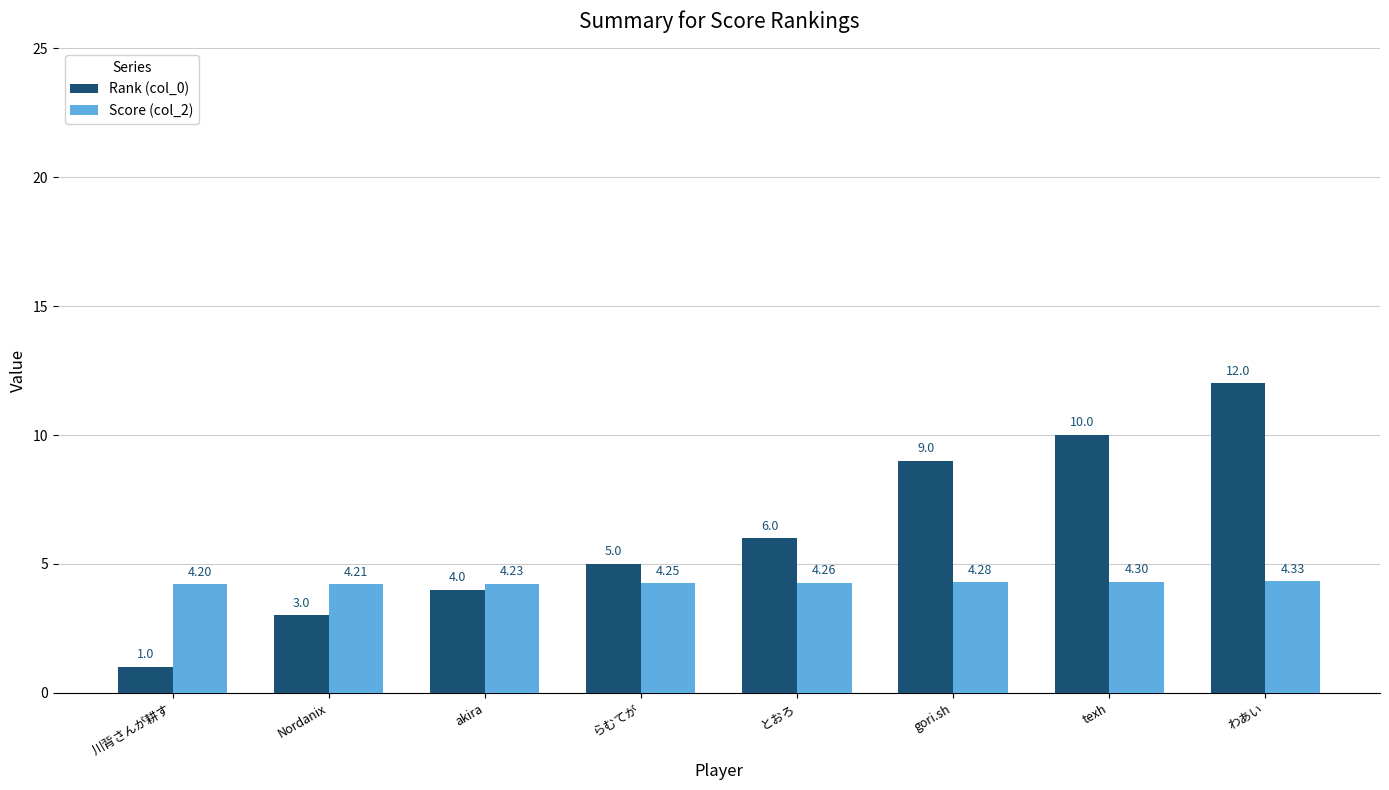

What is the maximum value shown in the chart?

12.0